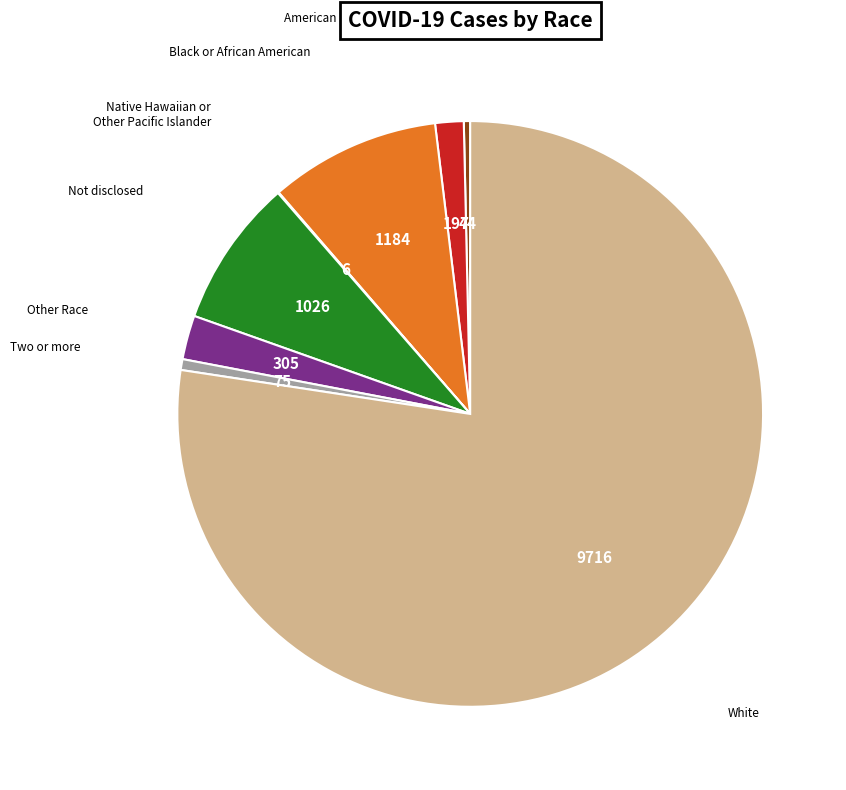

Is there a majority slice in this chart?

Yes